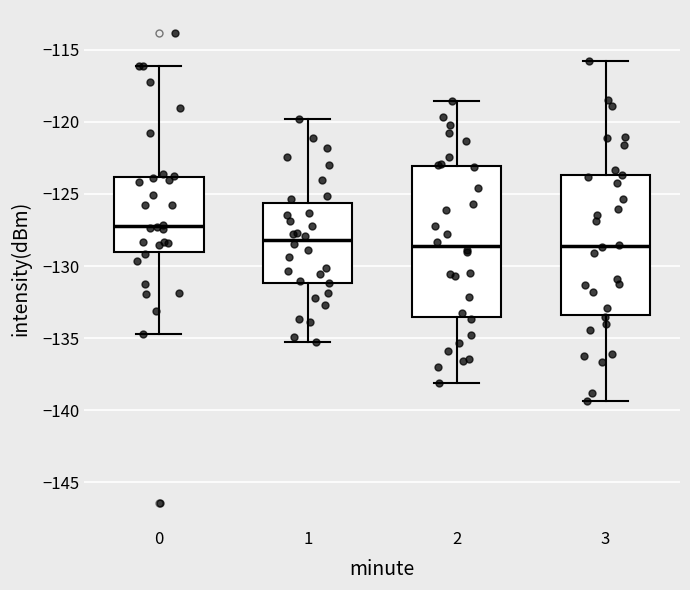

Reading left to right, read every box against the y-axis: the position of its median line, the range the box covers, and the ends of its whiskers. The values are not printed on the chart, so give them approximately, as read against the axis.

0: median -127.0, box -129.0 to -124.0, whiskers -134.5 to -116.0
1: median -128.0, box -131.0 to -125.5, whiskers -135.5 to -120.0
2: median -128.5, box -133.5 to -123.0, whiskers -138.0 to -118.5
3: median -128.5, box -133.5 to -123.5, whiskers -139.5 to -116.0